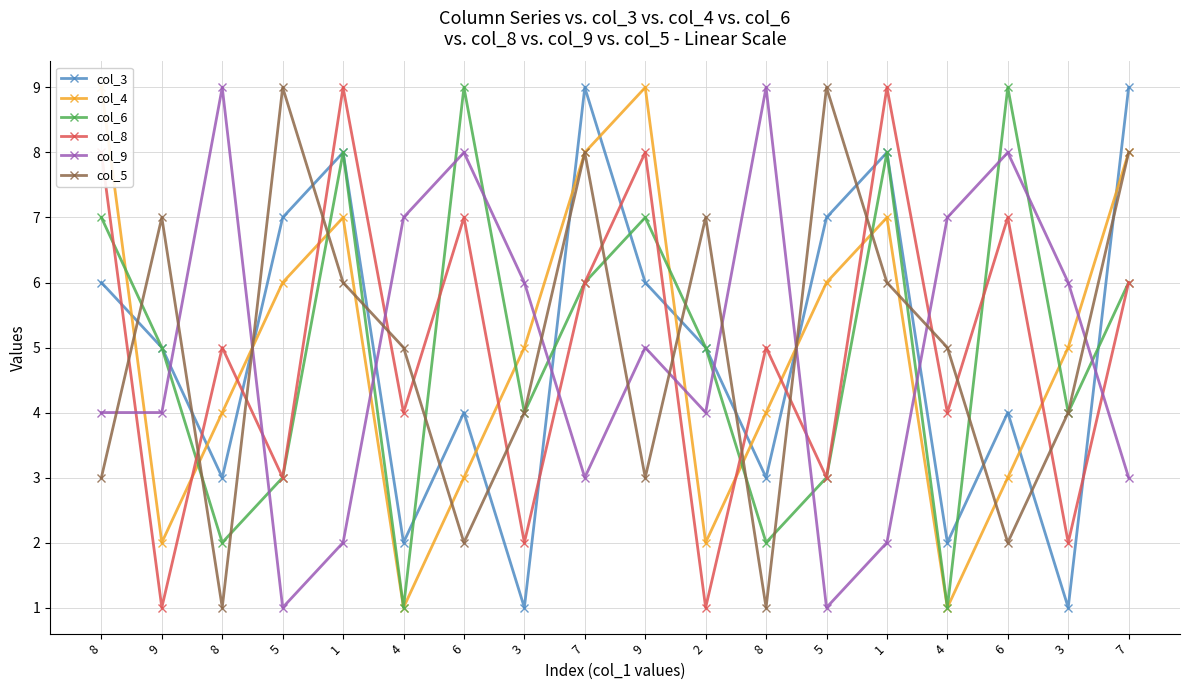

How many values in the col_8 series are below 5?

8